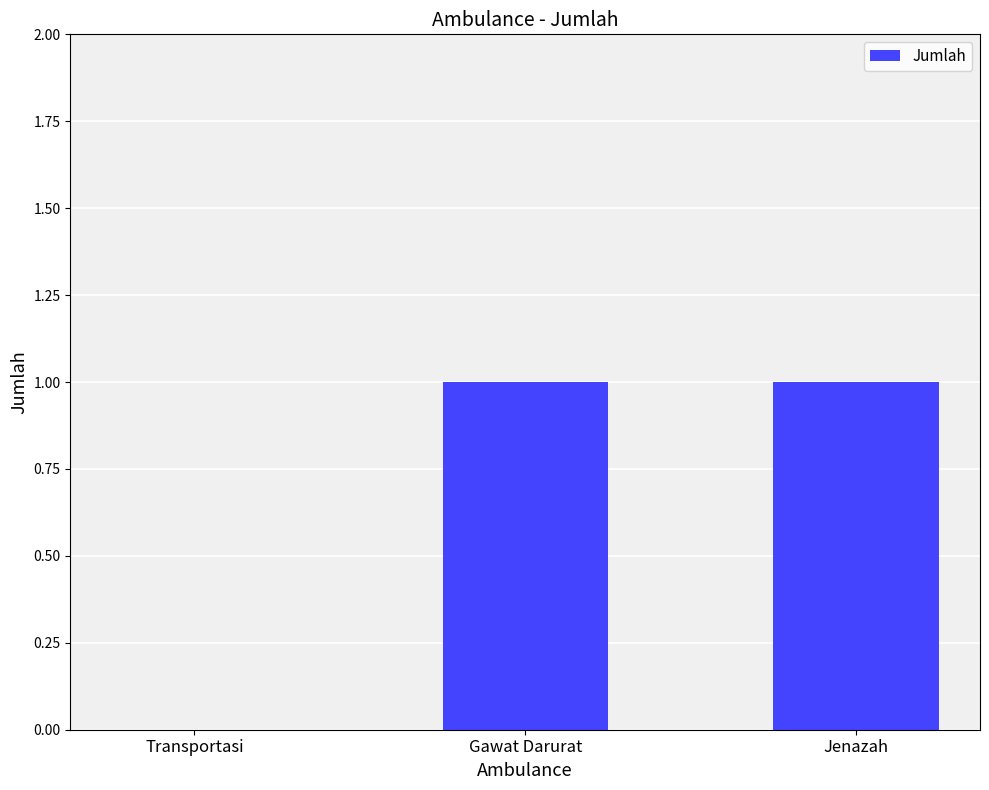

How many values are between 0 and 1?

3